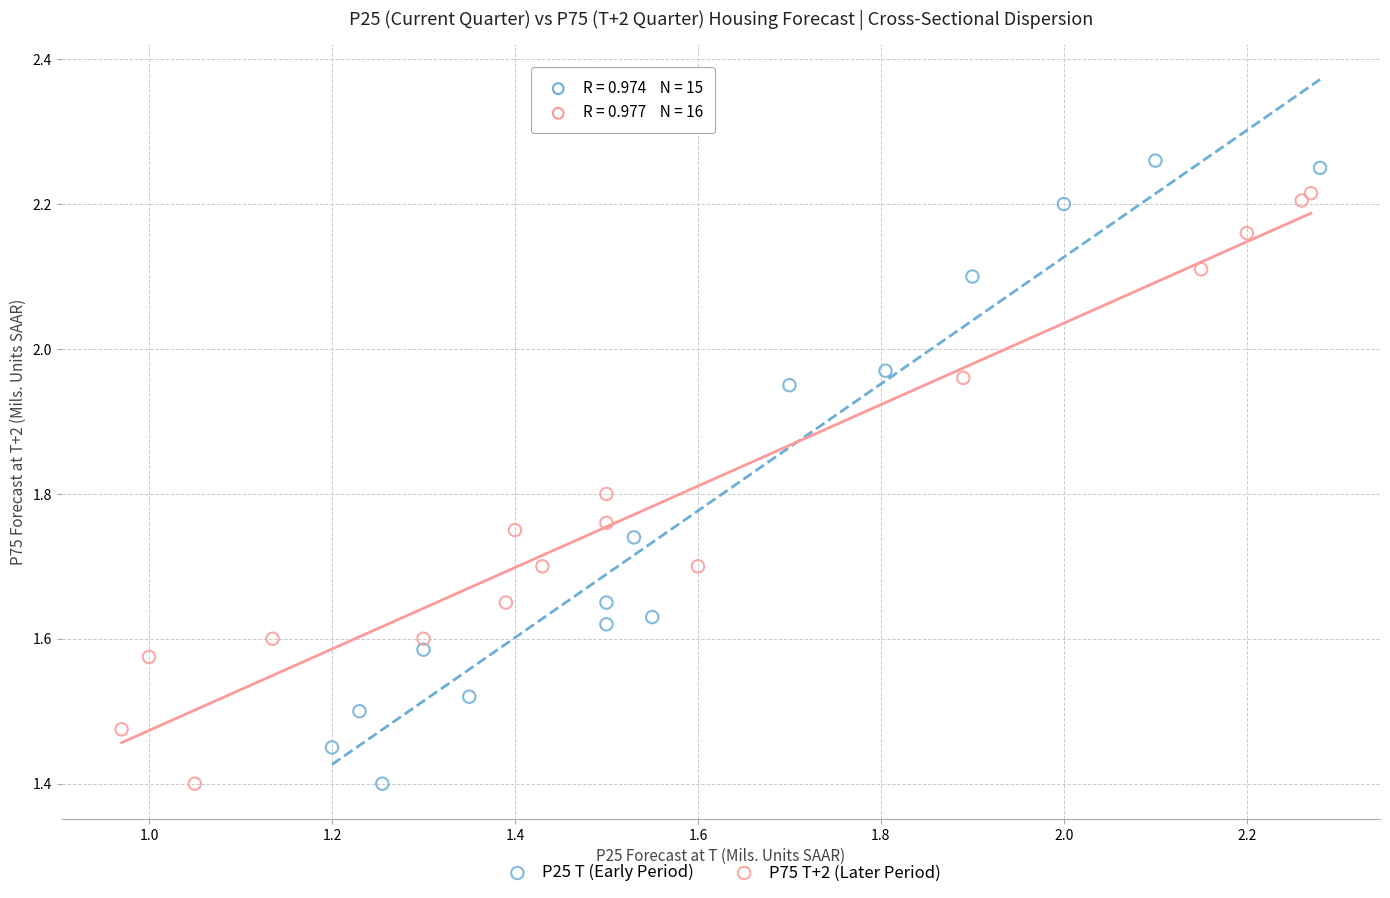

What are all the series names shown in the legend?

P25 T (Early Period), P75 T+2 (Later Period)